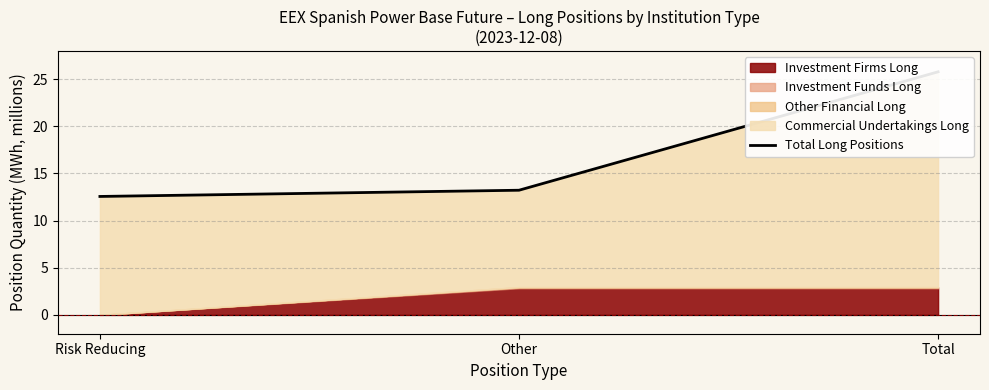

At which label does the data first exceed 13?

Other